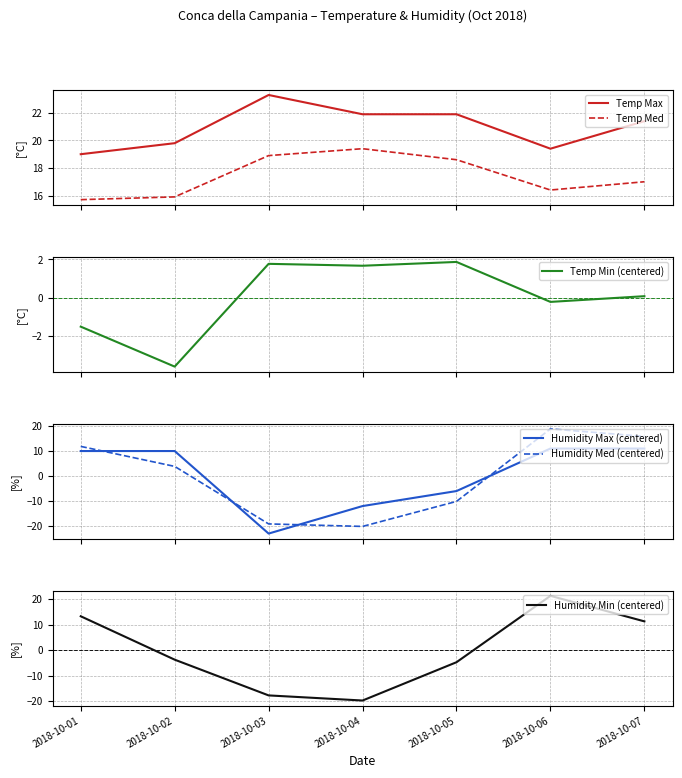

Rank the series by their maximum value, from lowest to highest.

Temp Min (centered), Humidity Max (centered), Humidity Med (centered), Temp Med, Humidity Min (centered), Temp Max